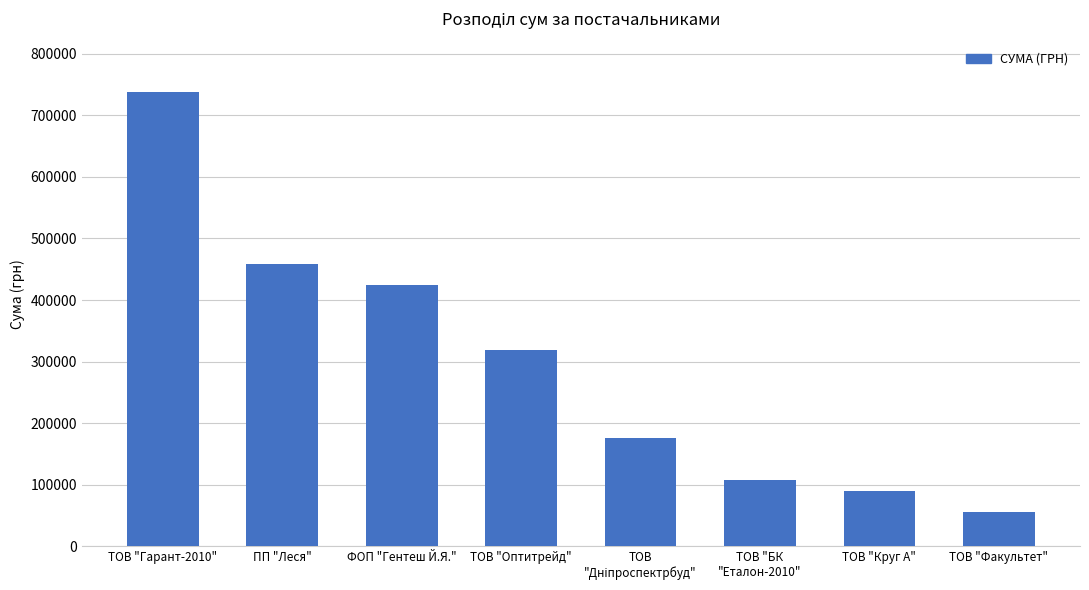

What is the difference between the values at ФОП "Гентеш Й.Я." and ТОВ "Факультет"?

368023.9